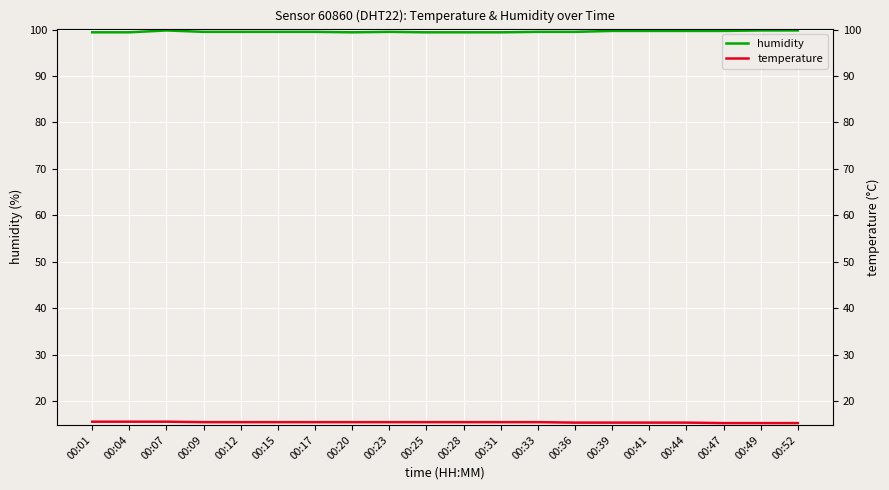

What is the difference between the second highest and second lowest values in the humidity series?

0.4